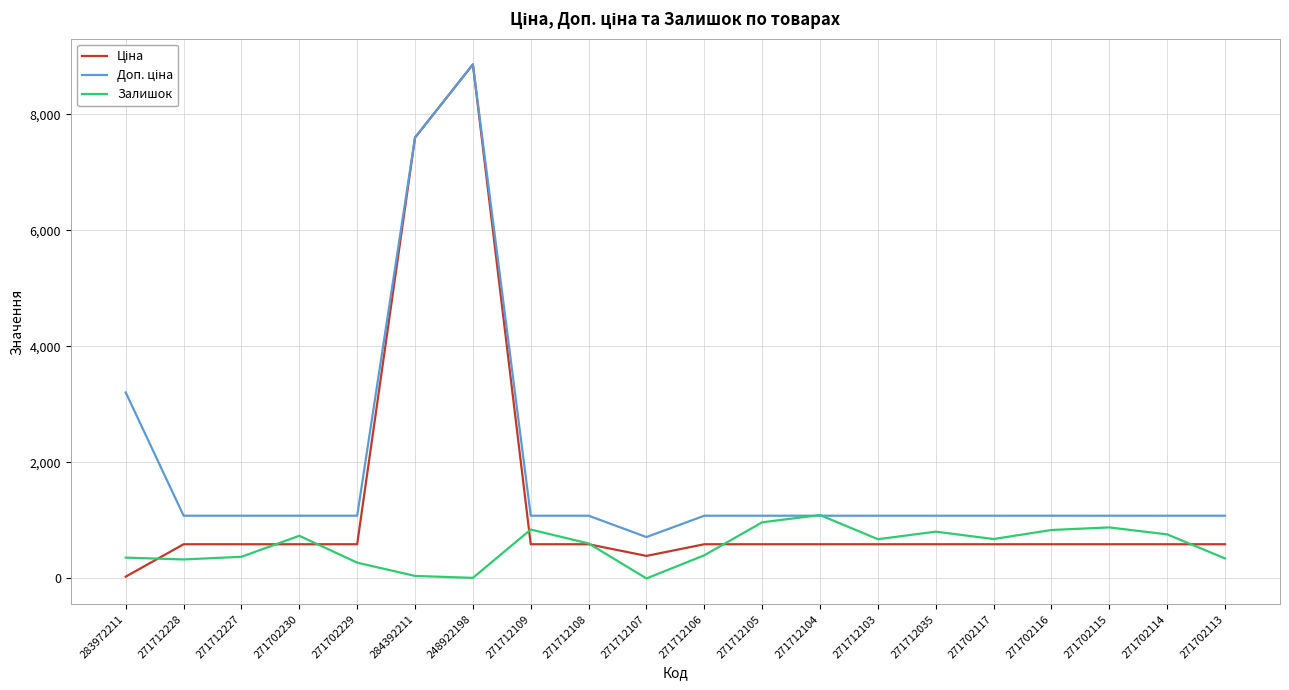

What is the difference between the highest and lowest values at 271712105?

491.7